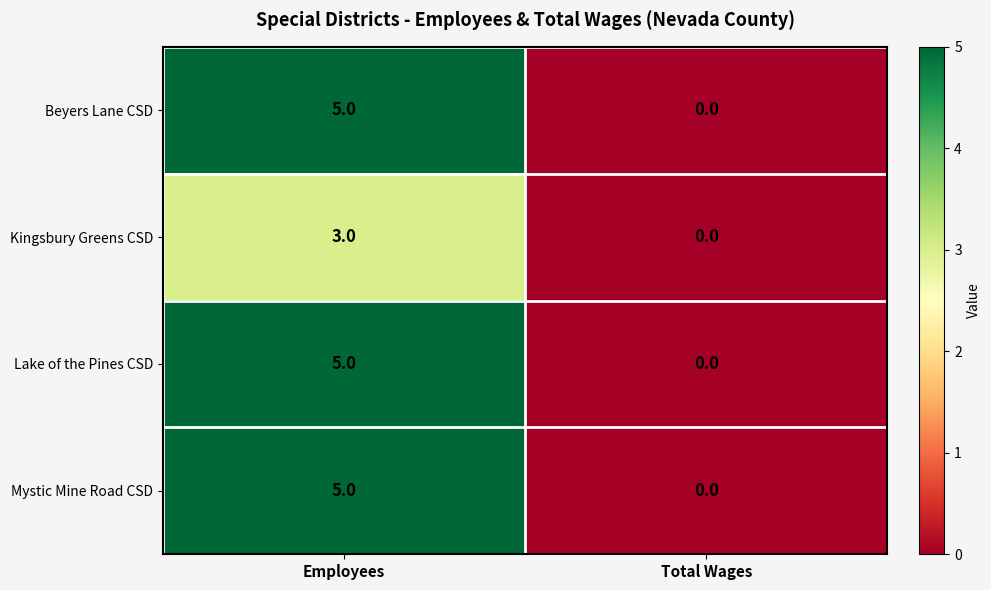

Which category has the highest value across all series?

Employees